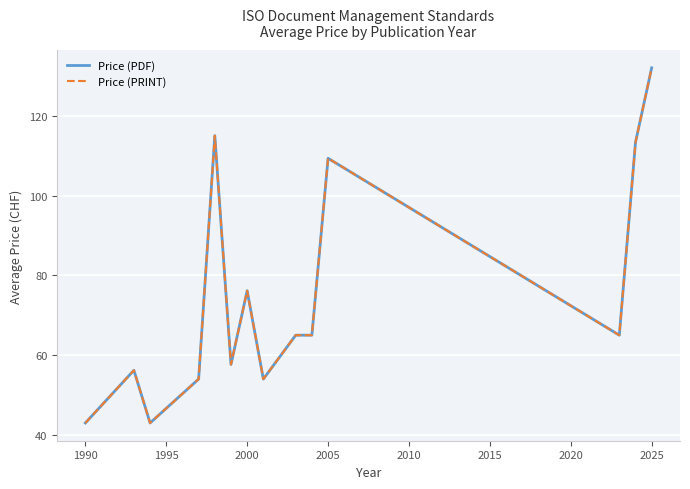

Is this an area chart (filled region under the line)?

No